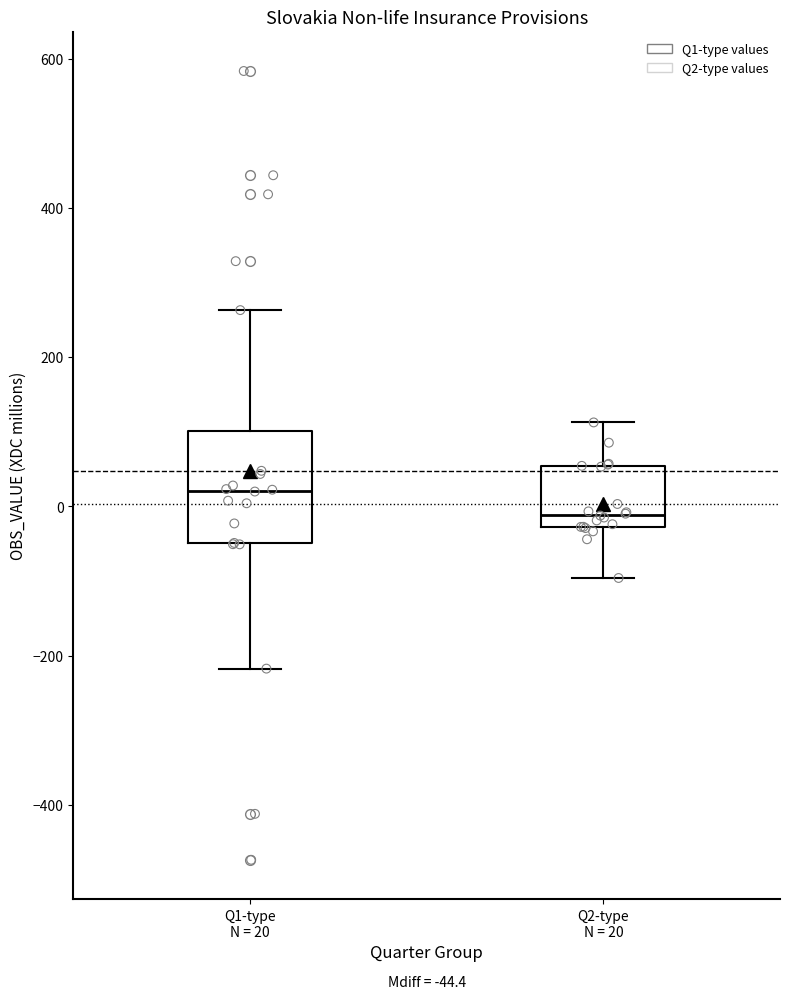

Which box is the tallest, from its lower edge to its upper edge?

Q1-type N = 20